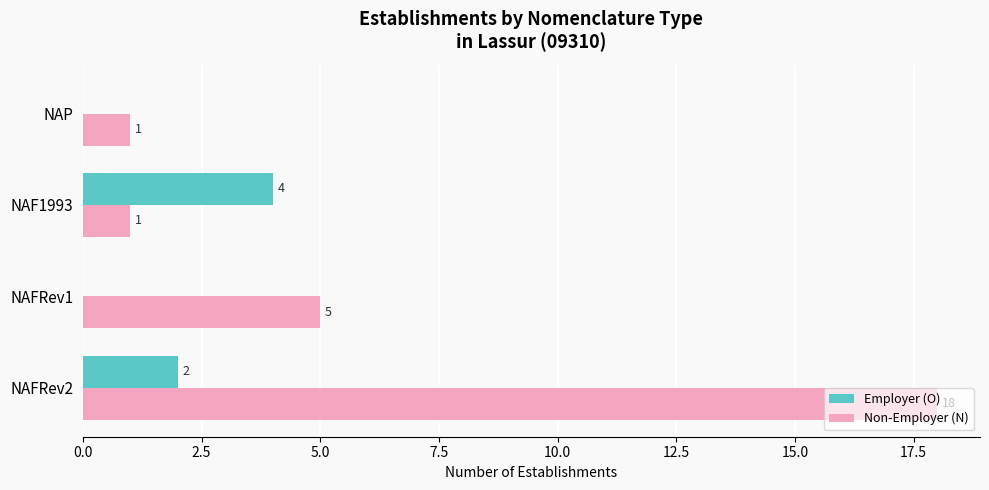

Is it true that Non-Employer (N) equals 5 at NAFRev2?

False